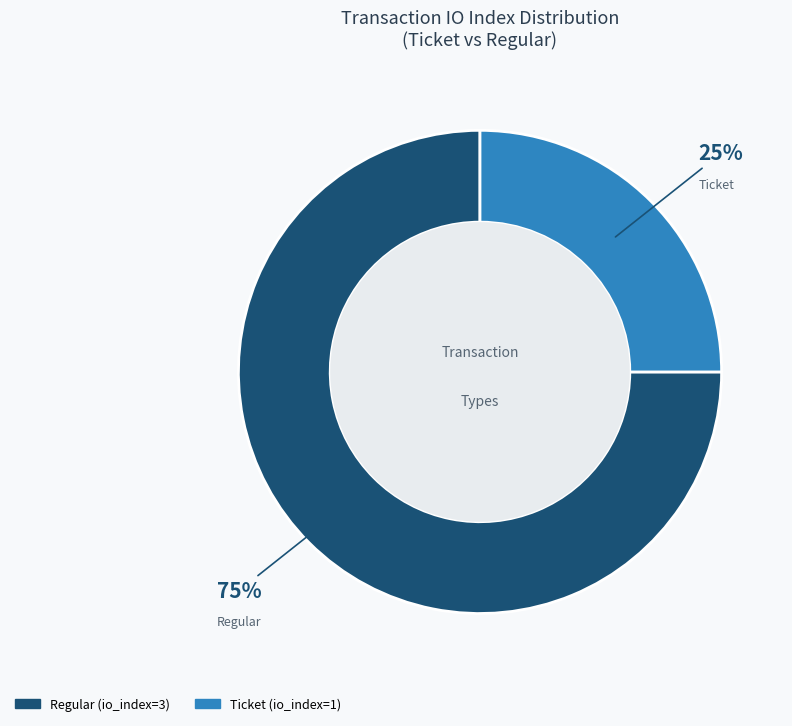

Does any single category account for the majority?

Yes